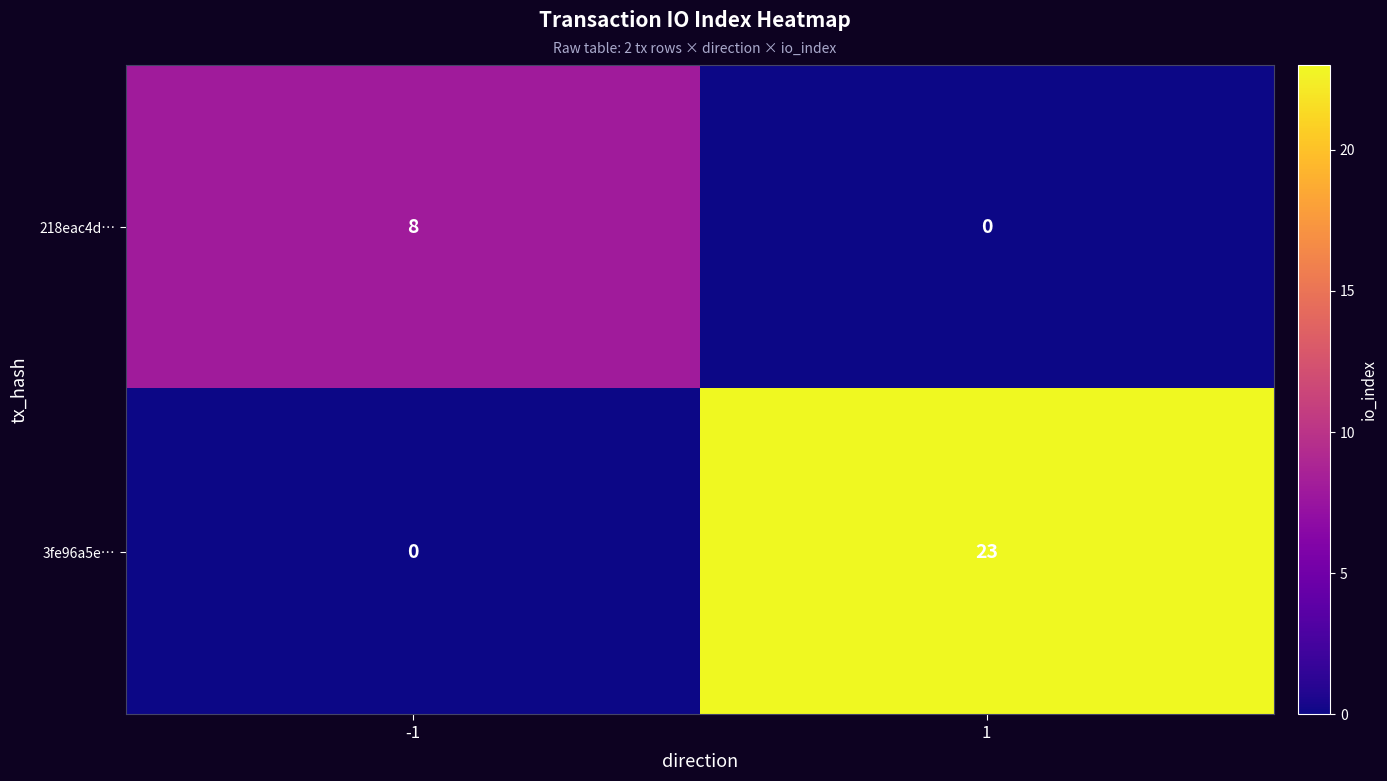

The value of 3fe96a5e… at 1 is 9. True or false?

False